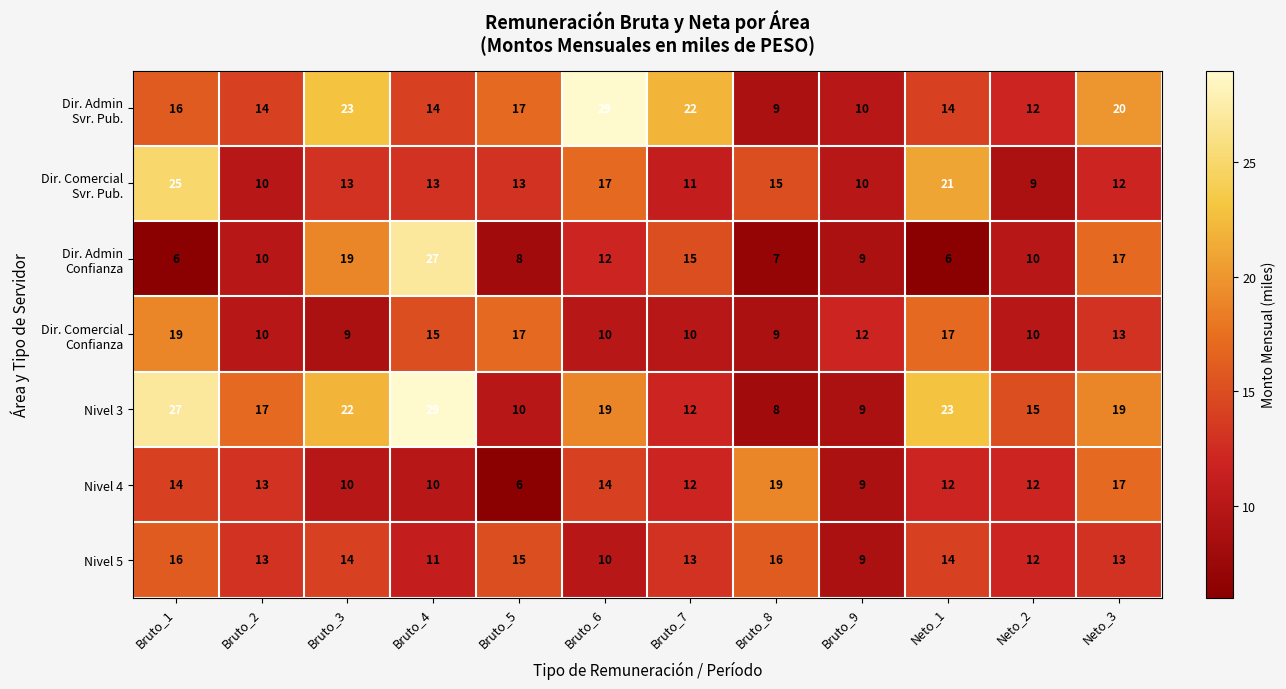

At which label does Nivel 5 first exceed 13?

Bruto_1